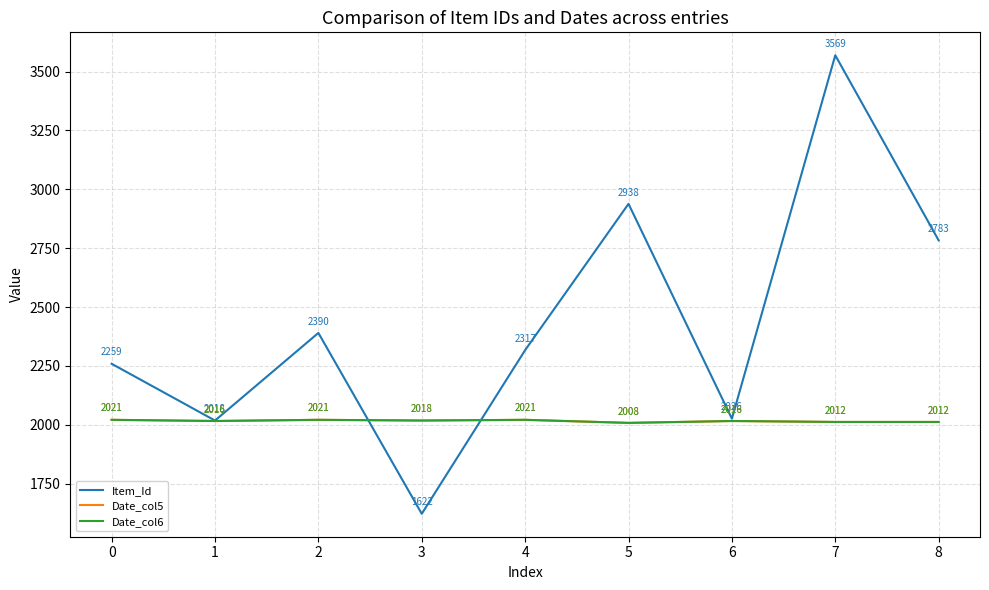

Does the chart display data point markers on the line(s)?

No